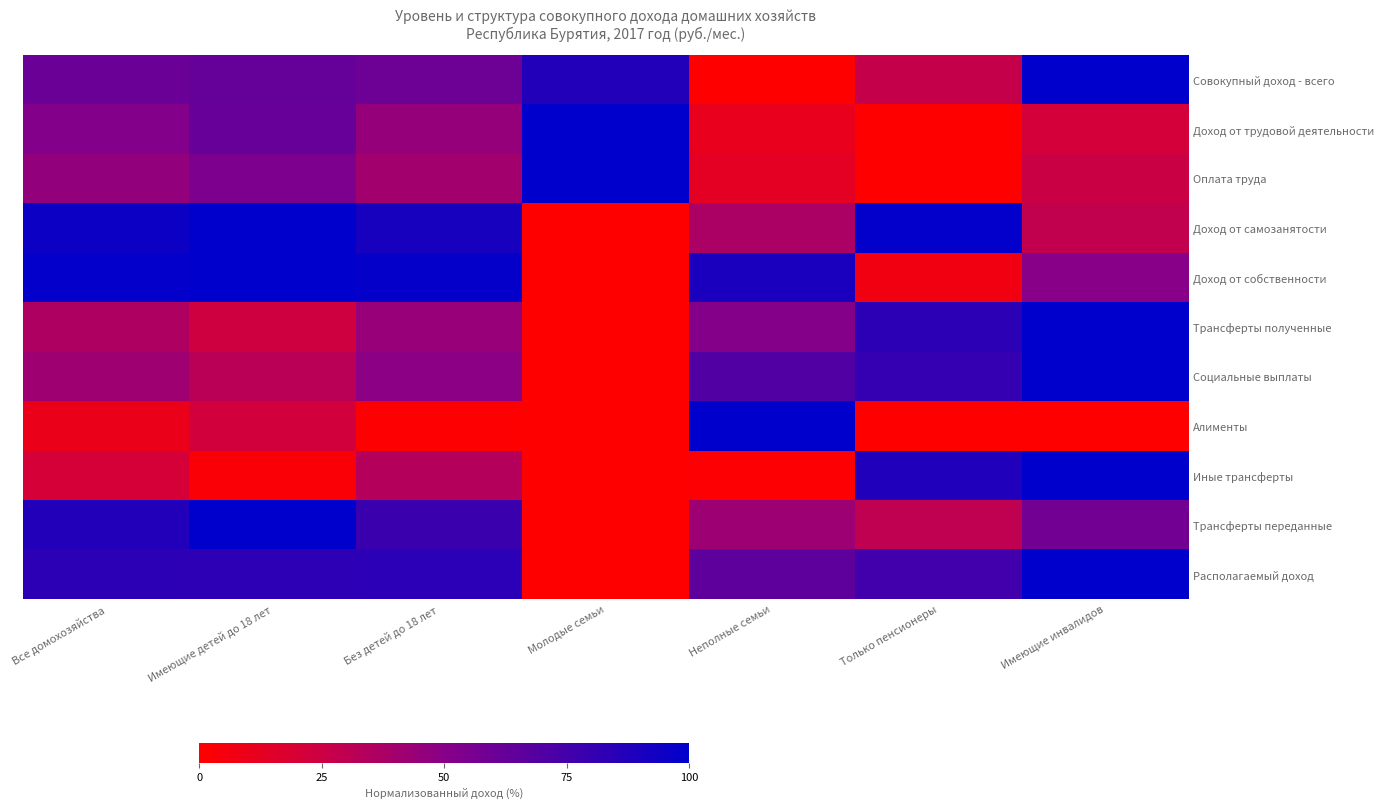

What is the total value across all series at Молодые семьи?

287.3